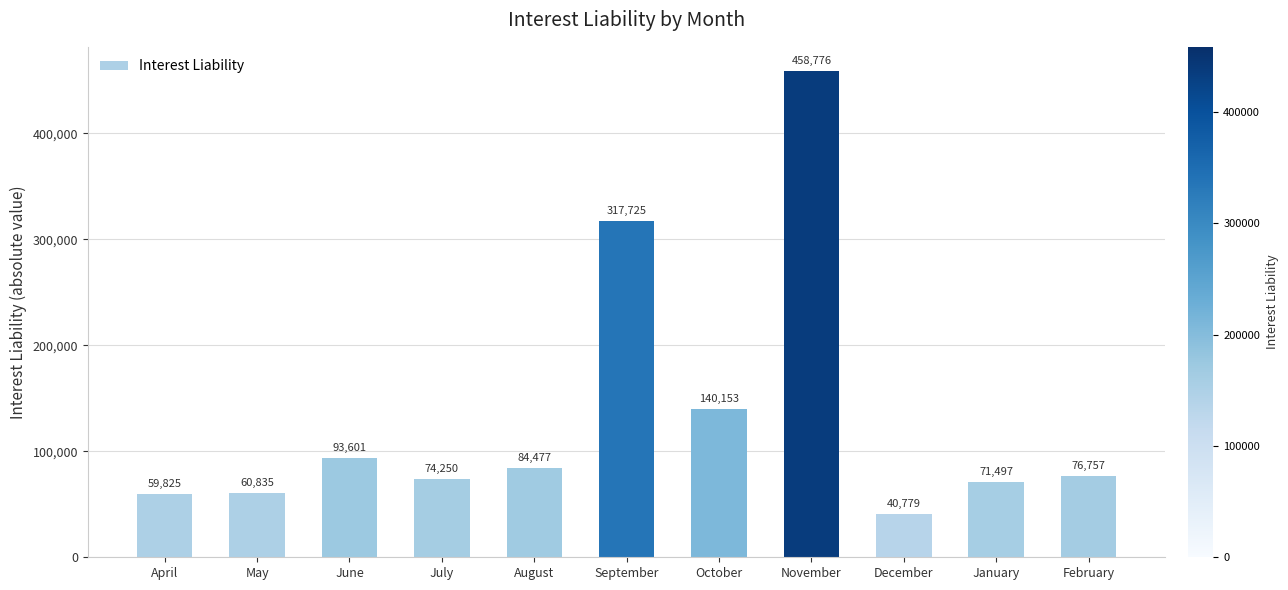

What is the minimum value shown in the chart?

40779.4